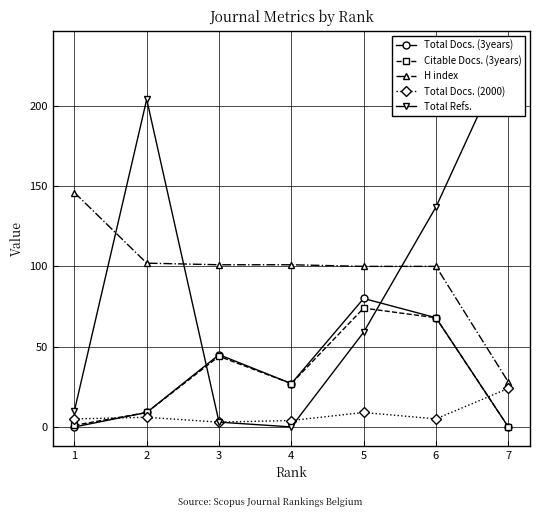

True or false: Citable Docs. (3years) and Total Refs. intersect in this chart.

True